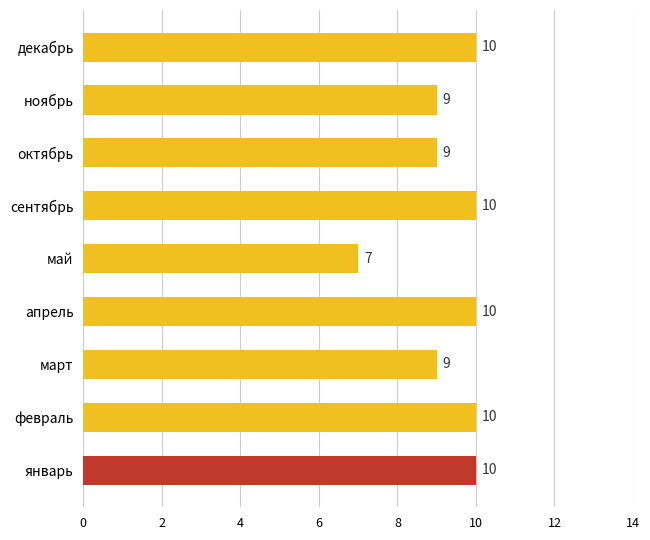

What value does the data have at ноябрь?

9